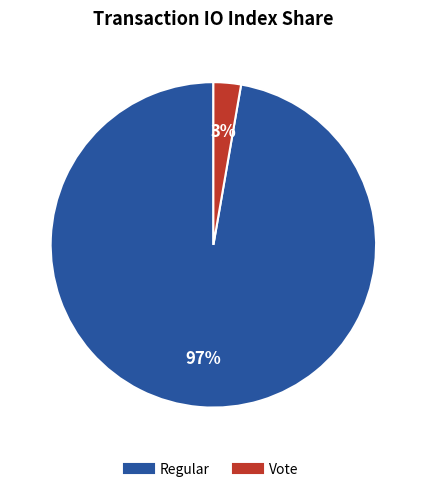

To the nearest percent, what is the average slice percentage?

50%